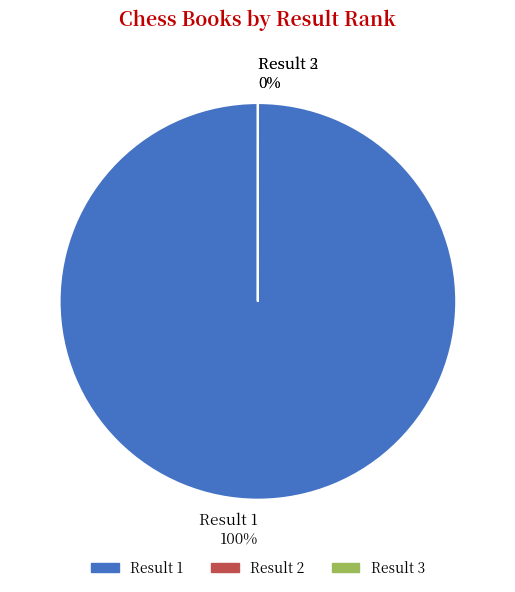

How many segments does this pie chart have?

3